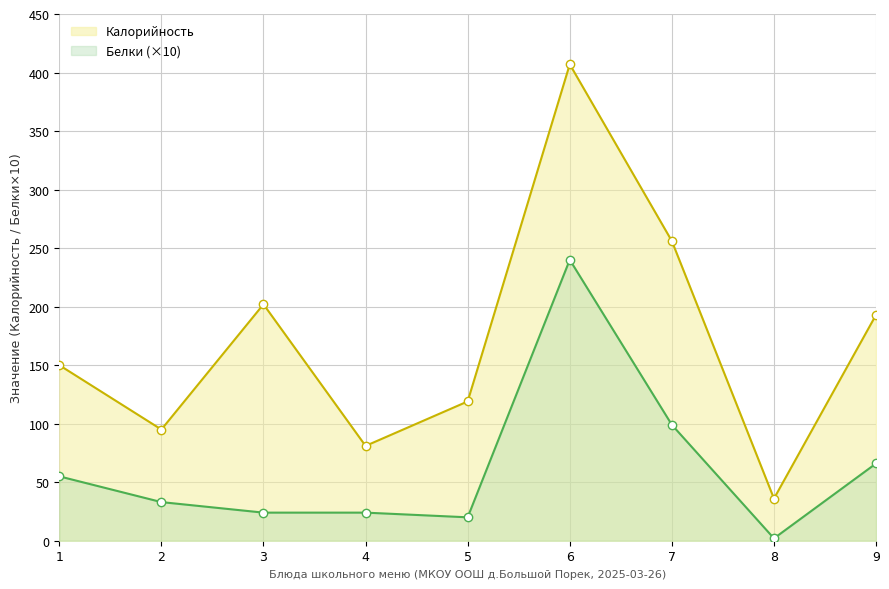

Reading left to right, extract all data points from this chart.

Калорийность: 150	95	202	81	119	407	256	36	193
Белки (×10): 55	33	24	24	20	240	99	2	66